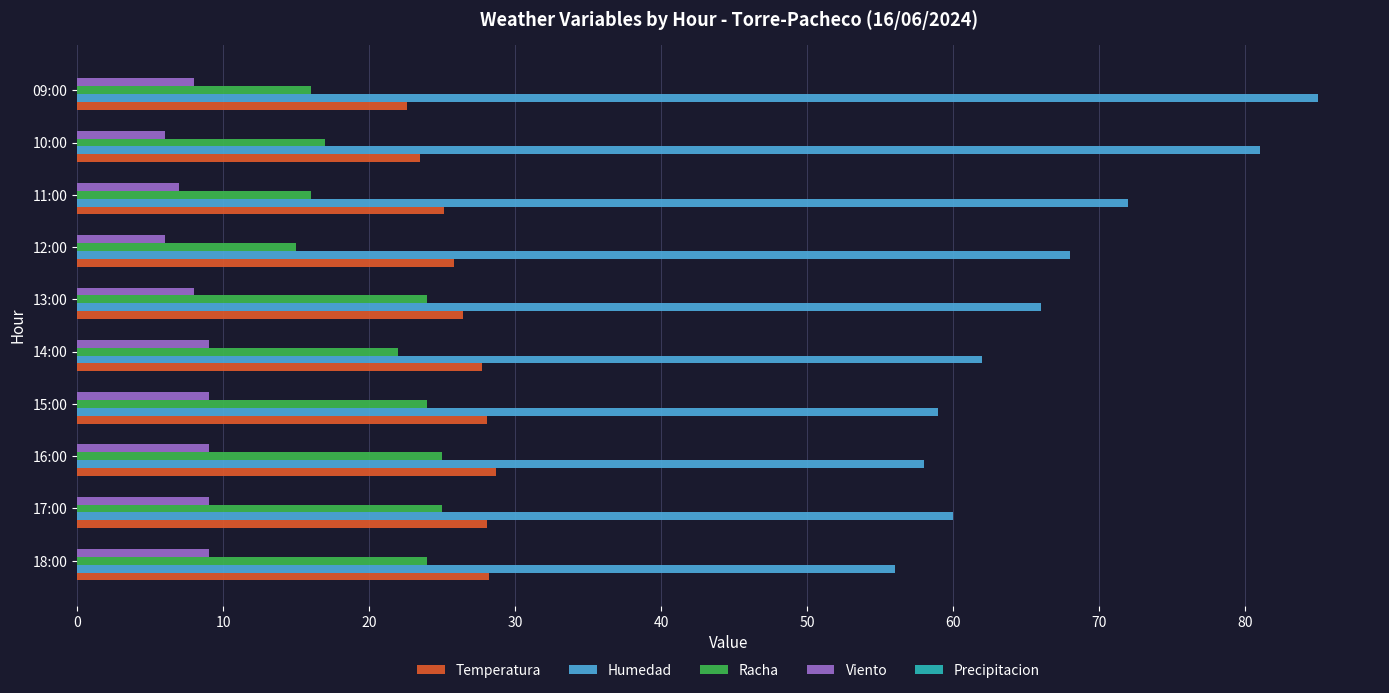

What is the sum of the Racha values at 13:00 and 11:00?

40.0